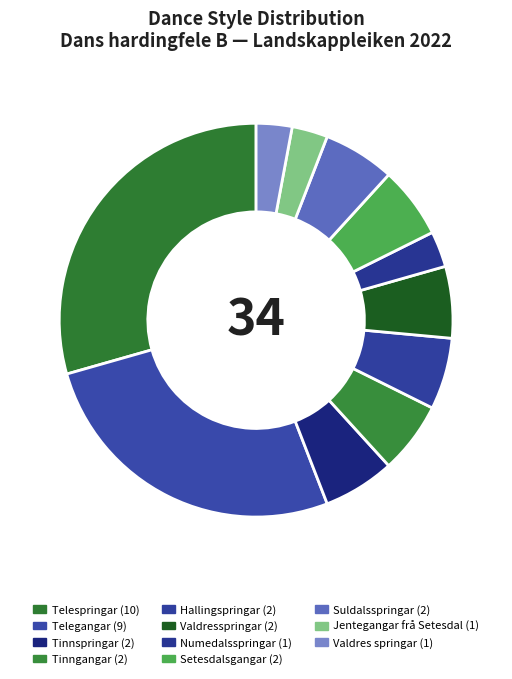

To the nearest percent, what is the combined percentage of Valdres springar and Jentegangar frå Setesdal?

6%